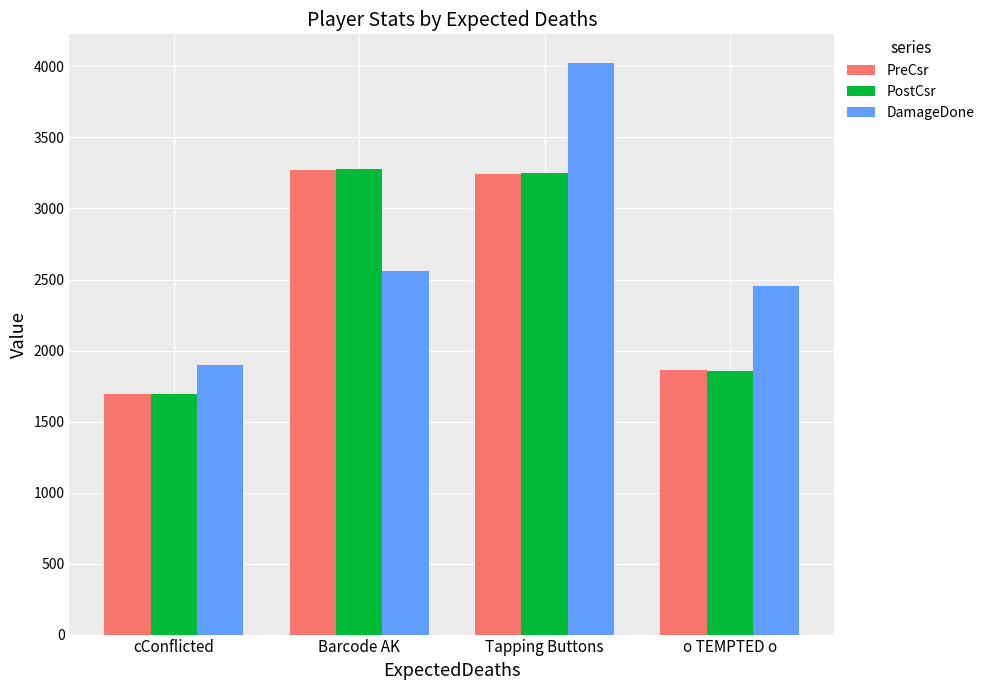

The PreCsr series shows 5780 at Tapping Buttons. True or false?

False